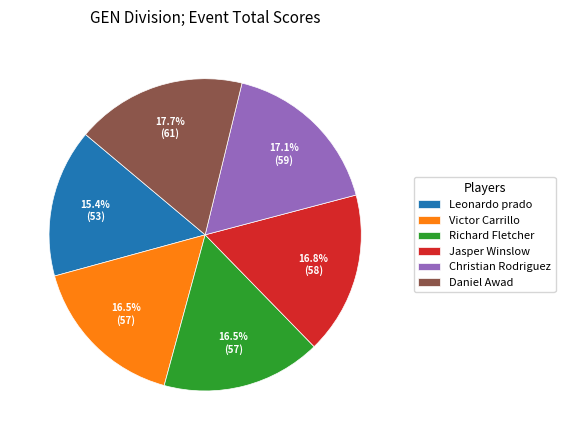

Which category has the biggest portion of the pie?

Daniel Awad